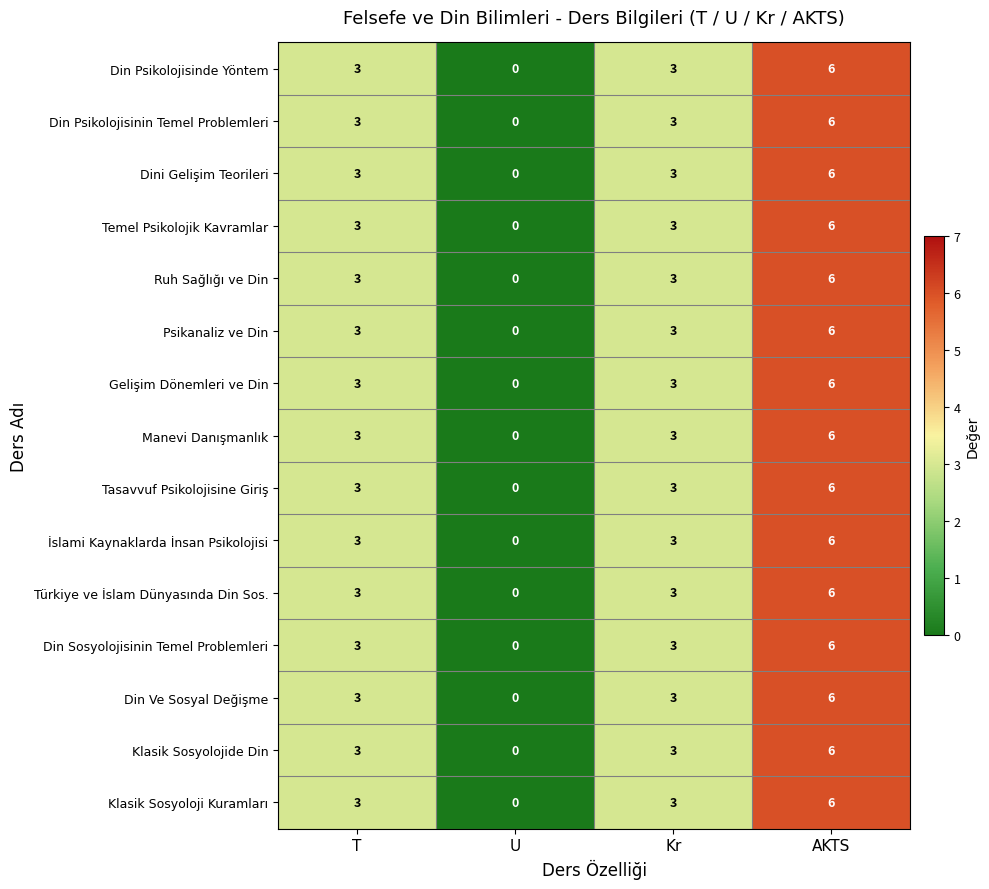

Is the value of Gelişim Dönemleri ve Din at AKTS greater than the value of Temel Psikolojik Kavramlar at T?

Yes